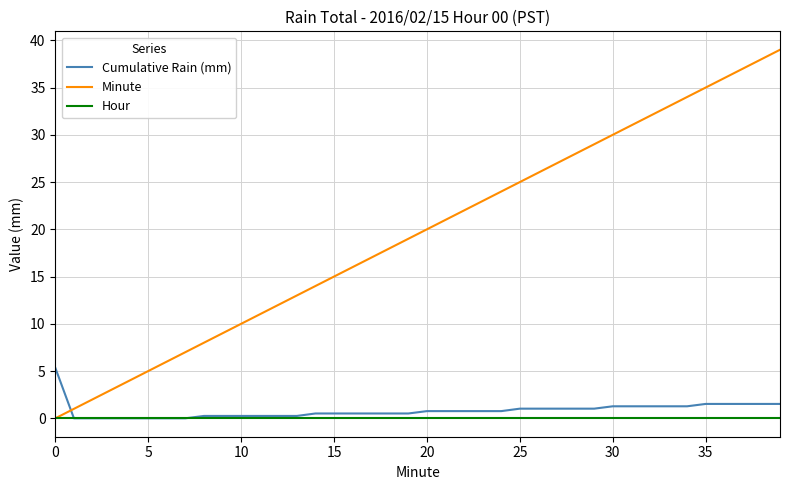

Which series has the largest total across all categories?

Minute